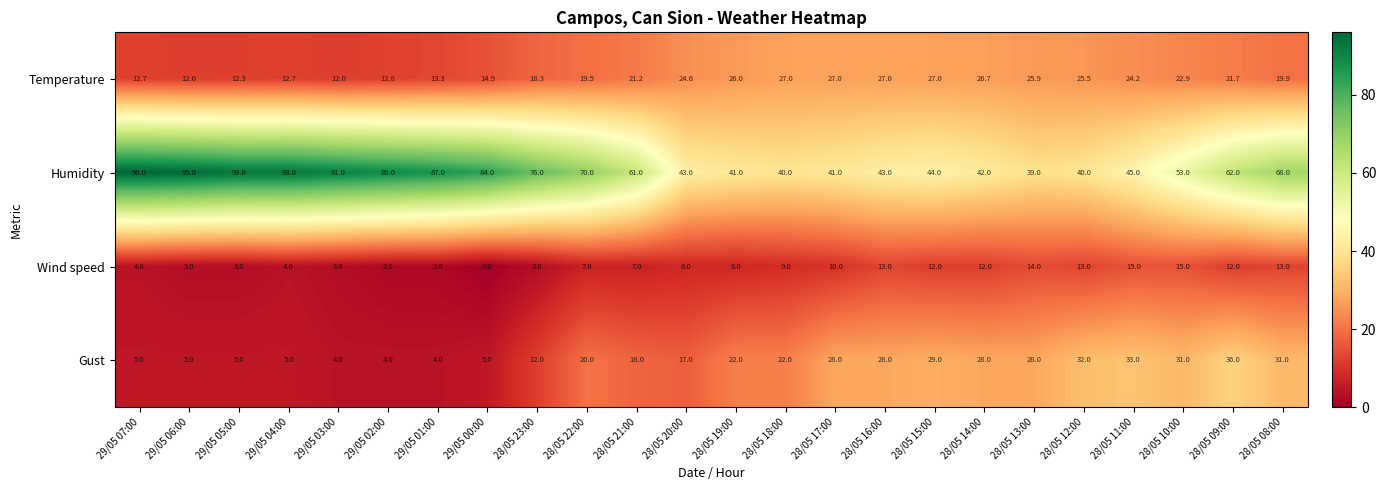

What is the sum of all Temperature values?

487.1